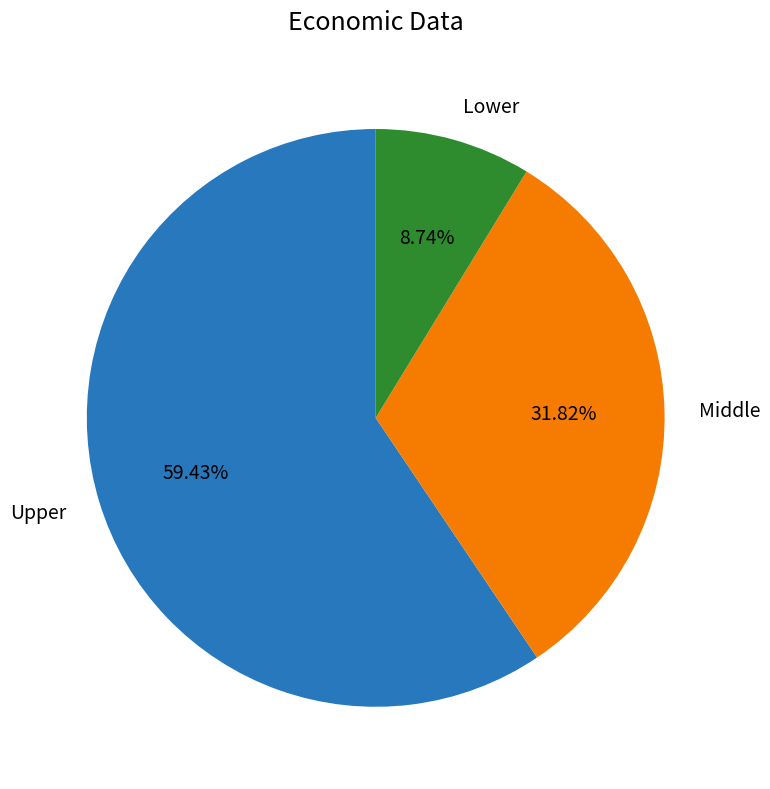

Which has a higher value, Middle or Upper?

Upper